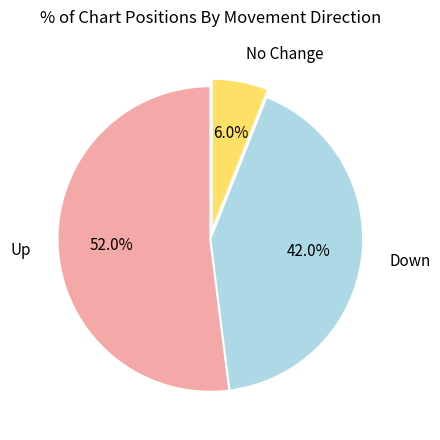

Rank the categories by value from highest to lowest.

Up, Down, No Change